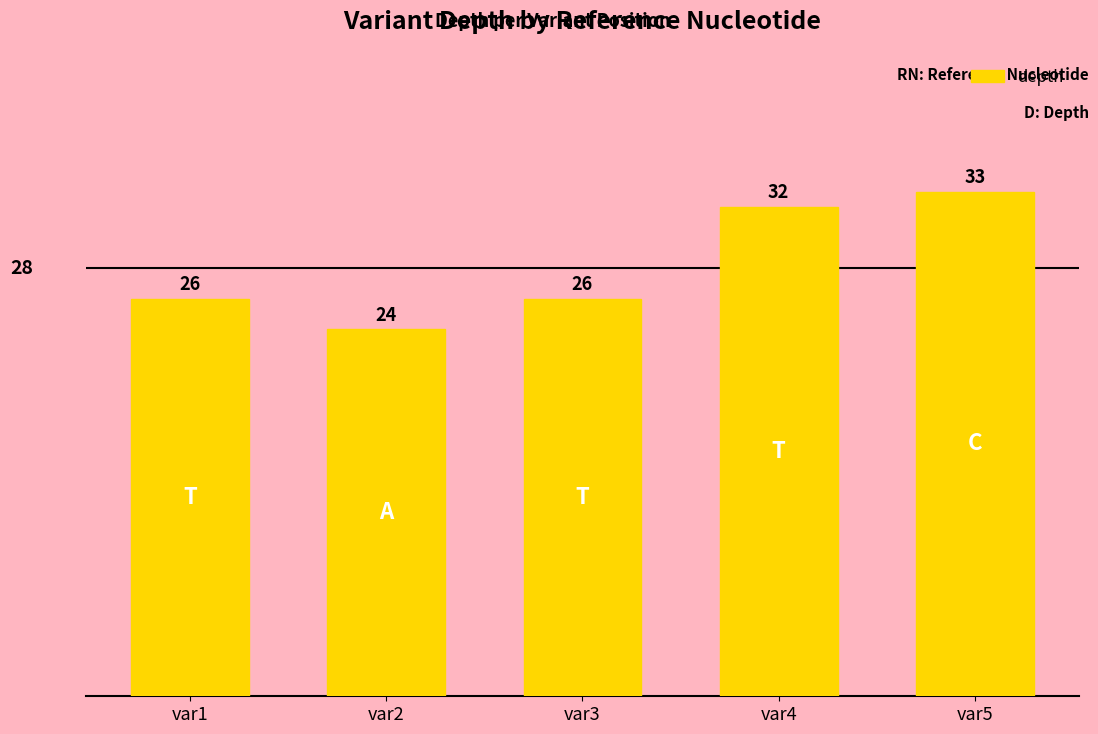

What is the sum of all values?

141